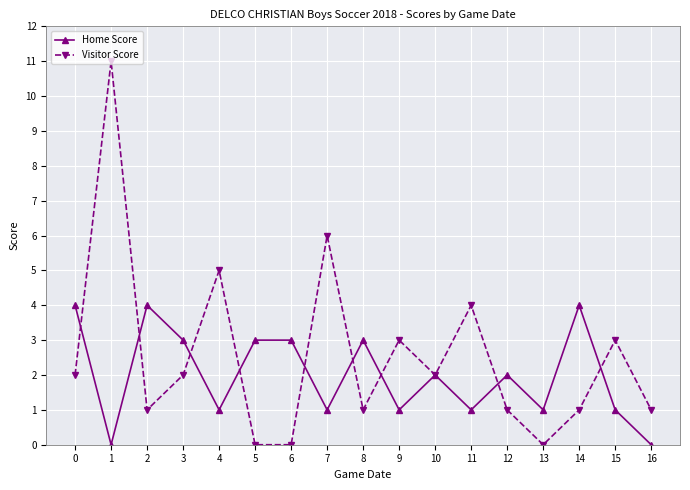

Reading left to right, transcribe all the data shown in this chart.

Home Score: 4	0	4	3	1	3	3	1	3	1	2	1	2	1	4	1	0
Visitor Score: 2	11	1	2	5	0	0	6	1	3	2	4	1	0	1	3	1